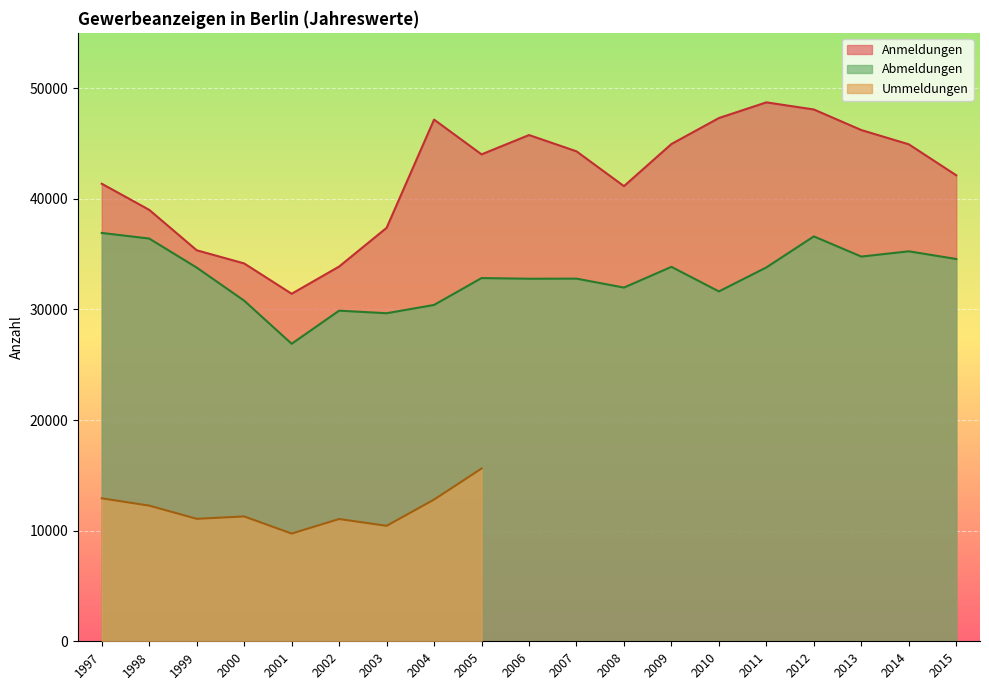

Between 2009 and 2008, which is larger?

2009